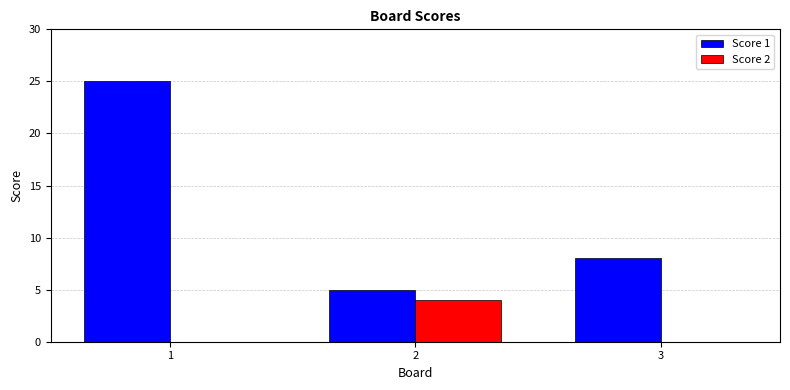

Reading left to right, extract all data points from this chart.

Score 1: 1=25	2=5	3=8
Score 2: 1=0	2=4	3=0